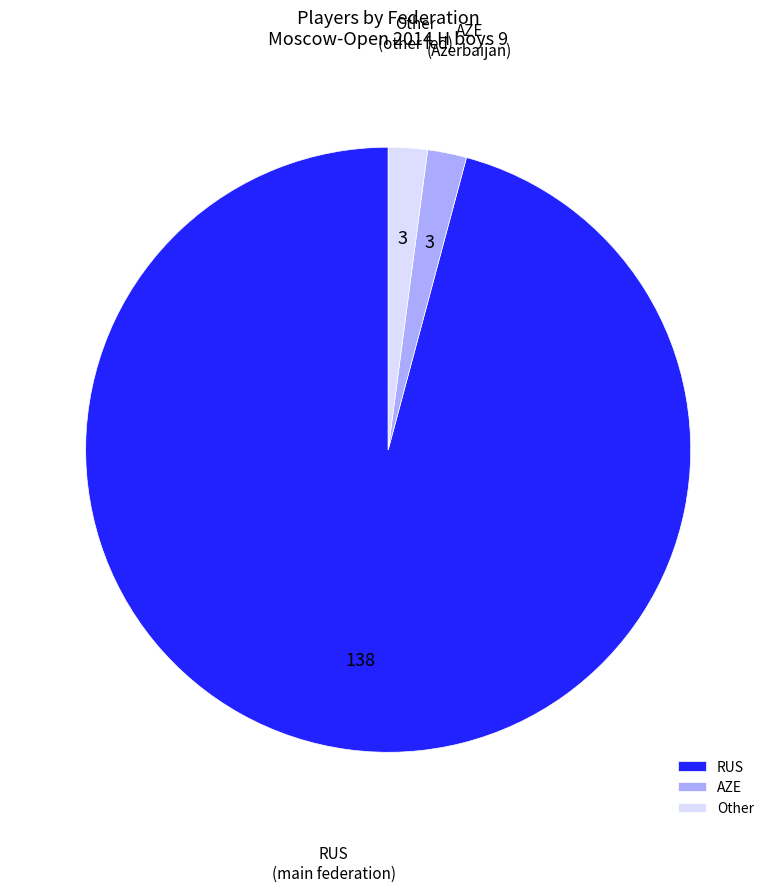

How many segments does this pie chart have?

3